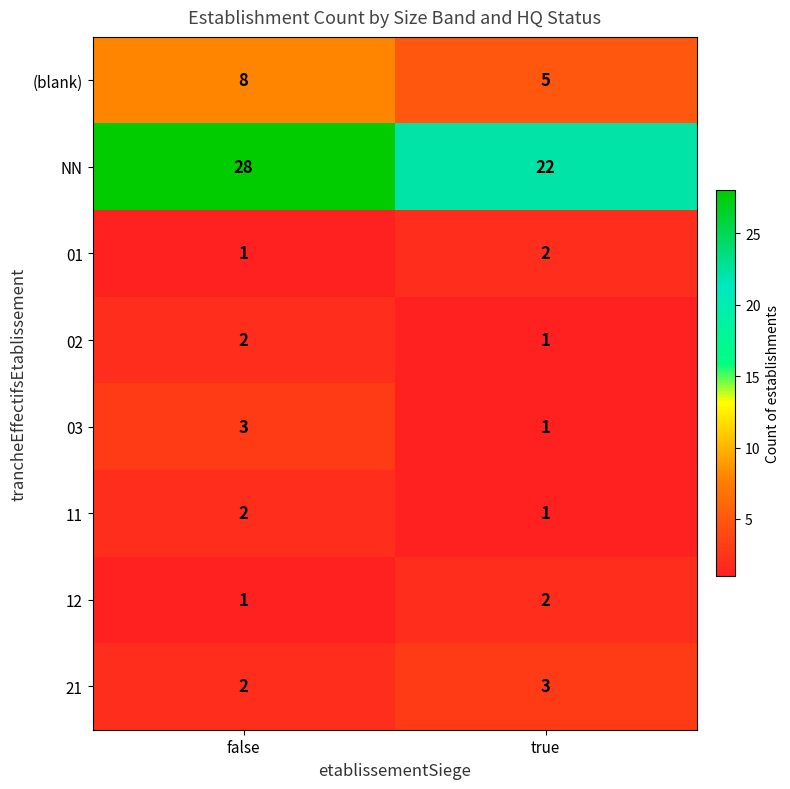

At which label is 12 closest to 1?

false